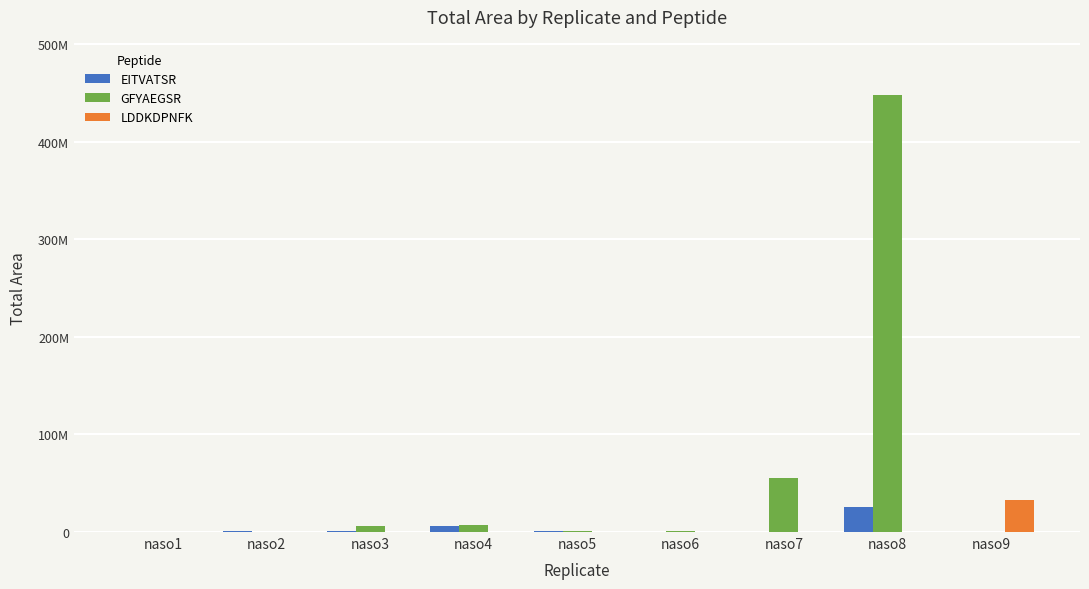

Is it true that LDDKDPNFK equals 375900 at naso1?

True